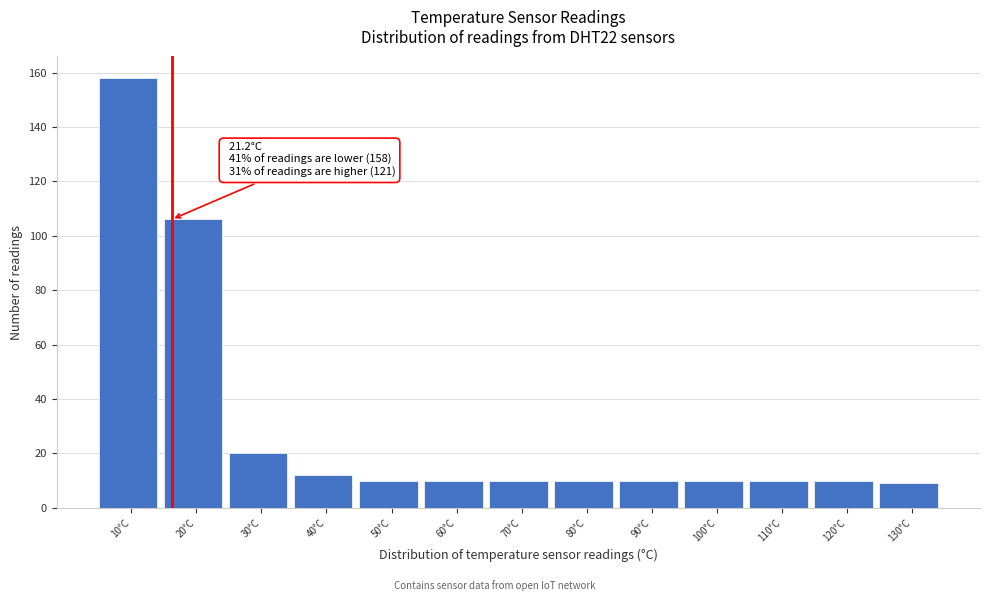

Reading right to left, transcribe all the data shown in this chart.

9	10	10	10	10	10	10	10	10	12	20	106	158